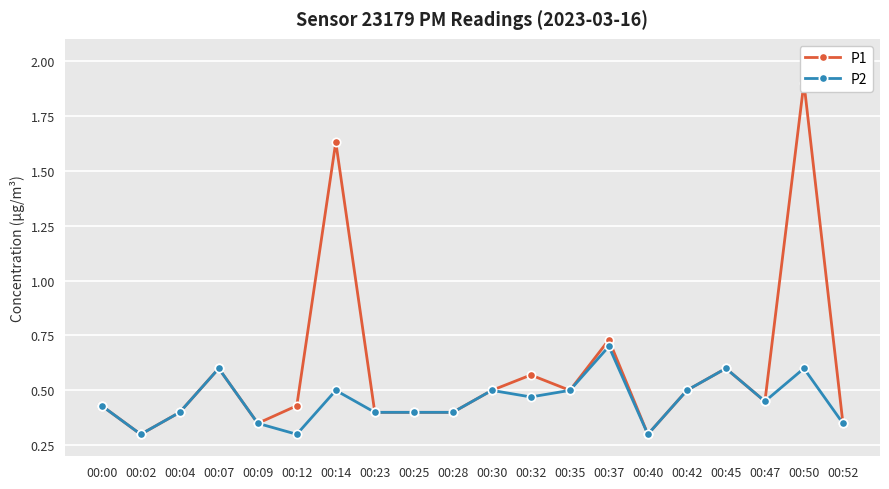

Rank the series at 00:32 from lowest to highest value.

P2, P1